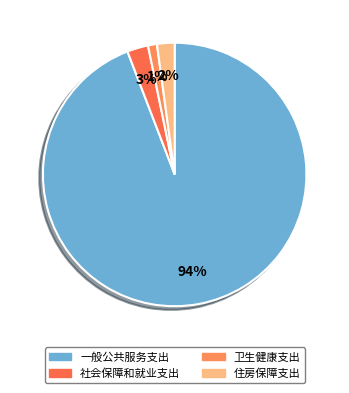

The 社会保障和就业支出 slice represents 1% of the pie. True or false?

False